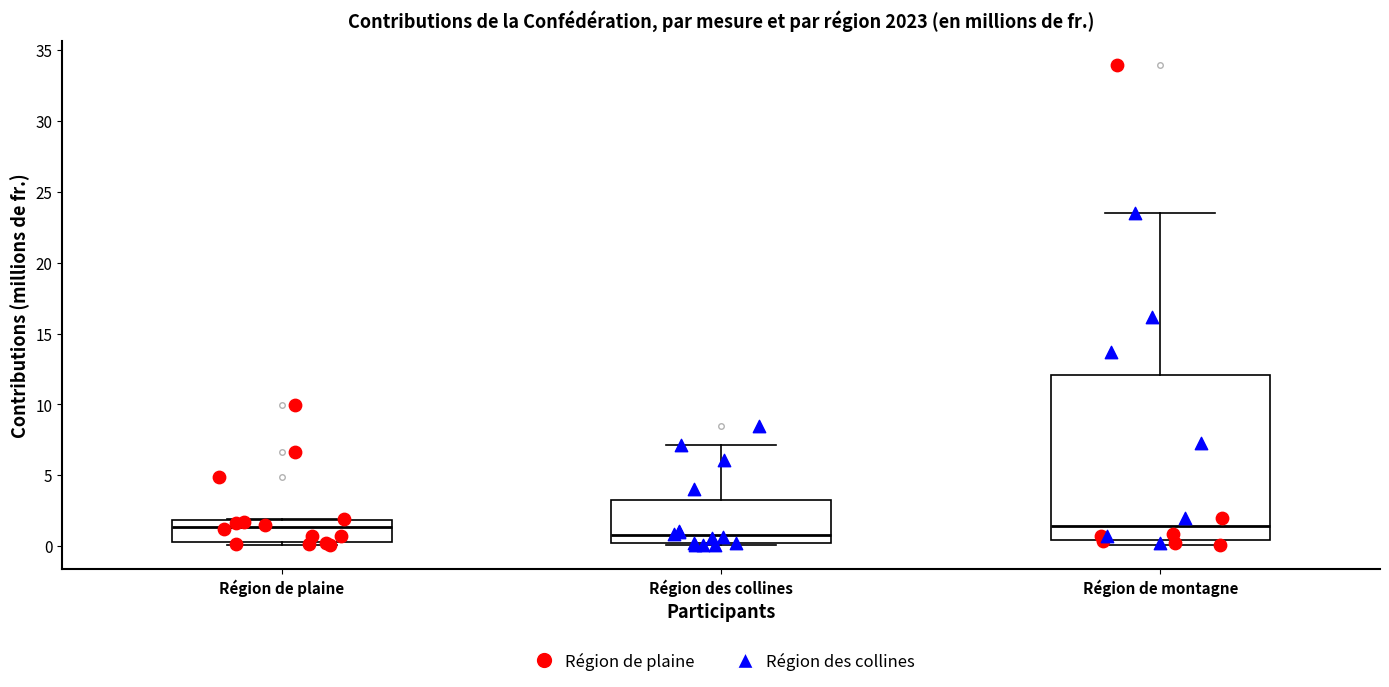

Reading left to right, read every box against the y-axis: the position of its median line, the range the box covers, and the ends of its whiskers. The values are not printed on the chart, so give them approximately, as read against the axis.

Région de plaine: median 1.5, box 0.5 to 2.0, whiskers 0.0 to 2.0
Région des collines: median 1.0, box 0.5 to 3.5, whiskers 0.0 to 7.0
Région de montagne: median 1.5, box 0.5 to 12.0, whiskers 0.0 to 23.5